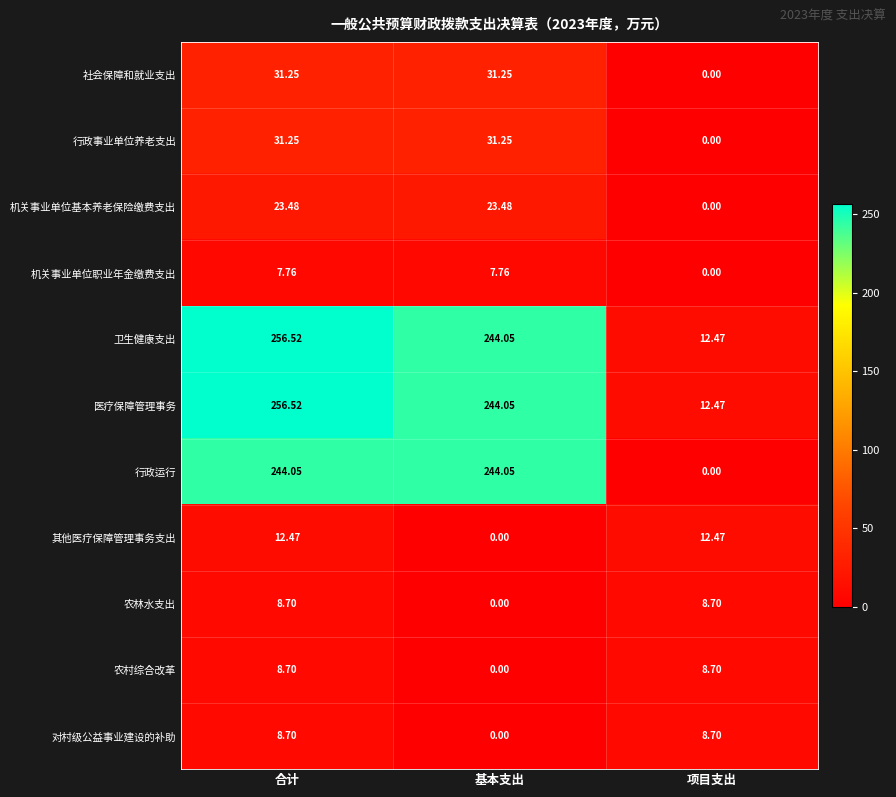

Where is 社会保障和就业支出 nearest to the value 15?

项目支出